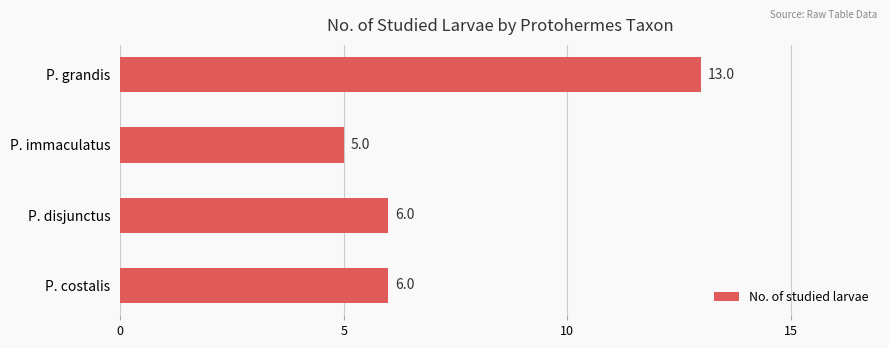

How many bars are there in total?

4